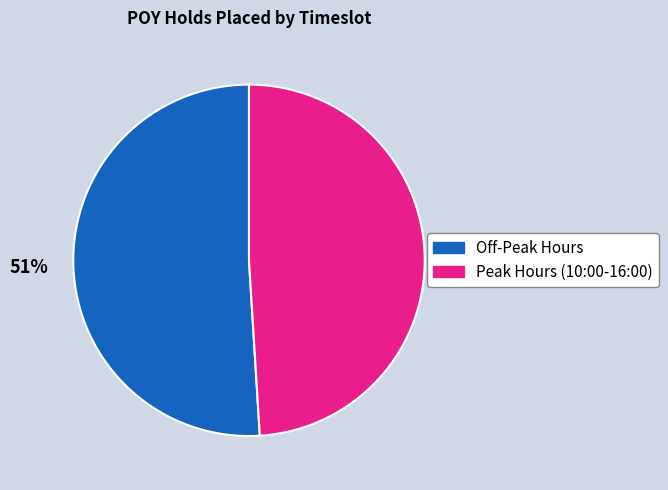

To the nearest percent, what is the average slice percentage?

50%